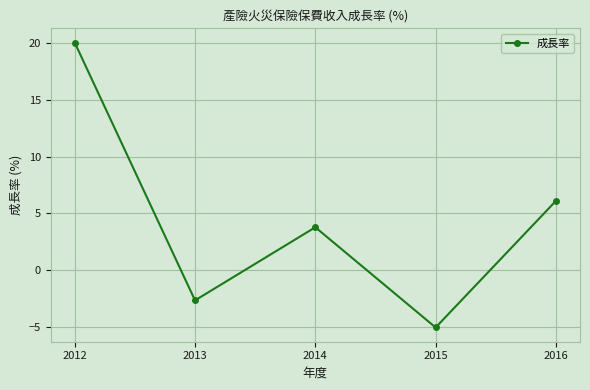

Where is the data nearest to the value 7?

2016